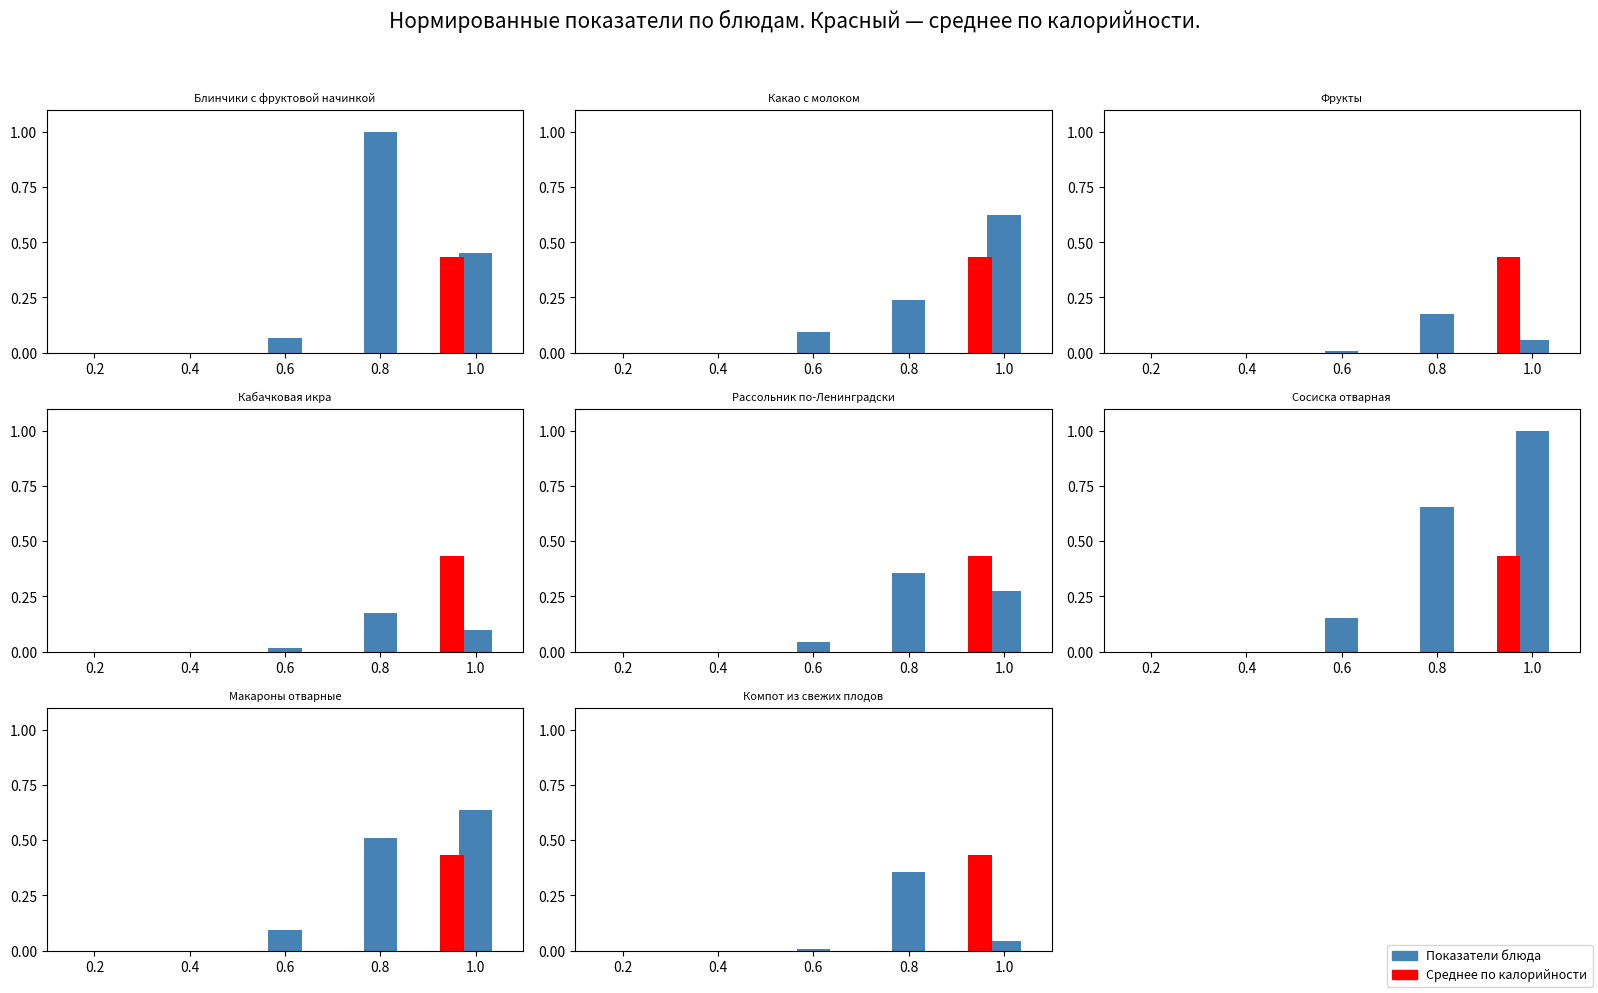

How many values are above zero?

3